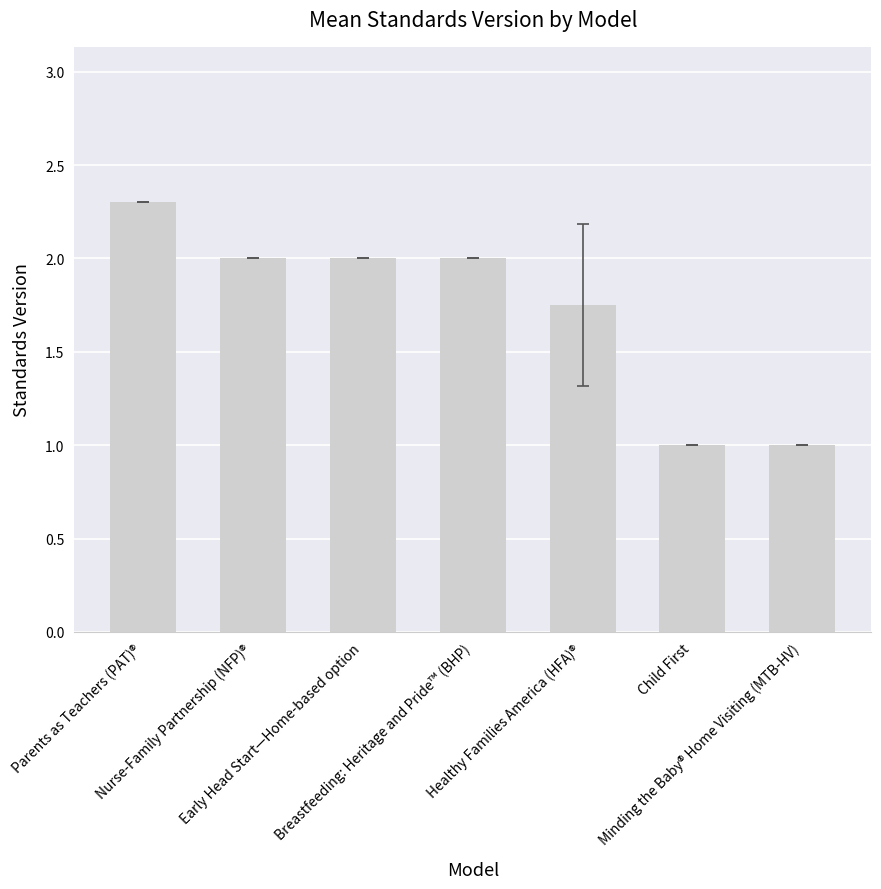

What is the maximum value shown in the chart?

2.3